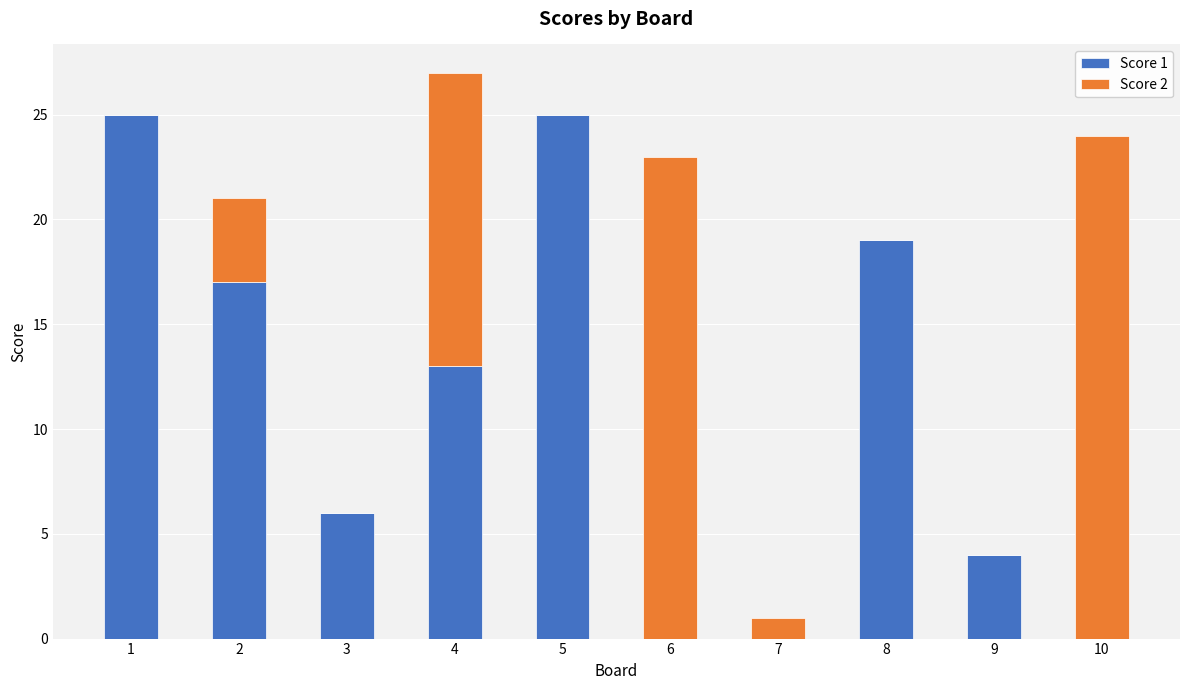

What are all the series names shown in the legend?

Score 1, Score 2